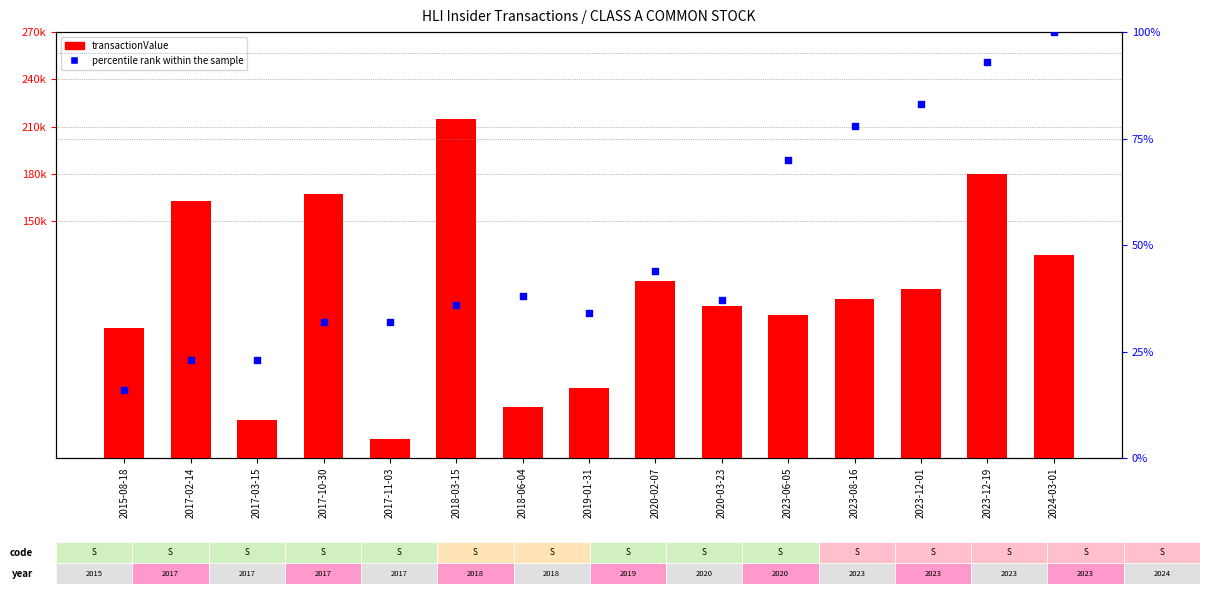

Which series reaches the maximum Y coordinate?

transactionValue